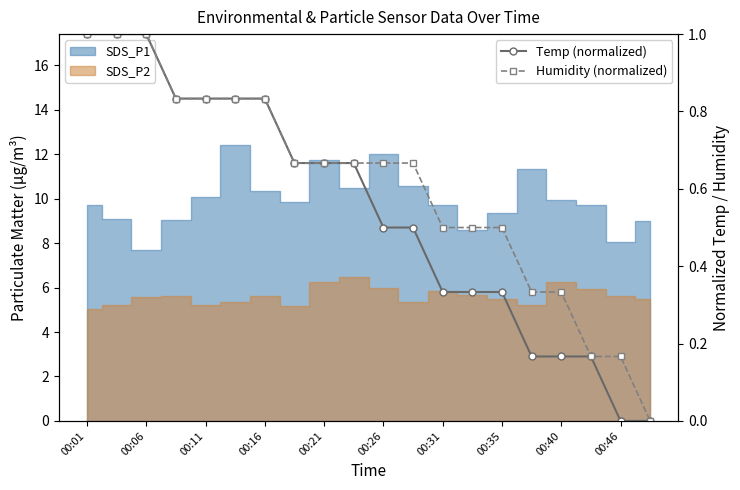

Which series has the largest range (max minus min)?

Temp (normalized)